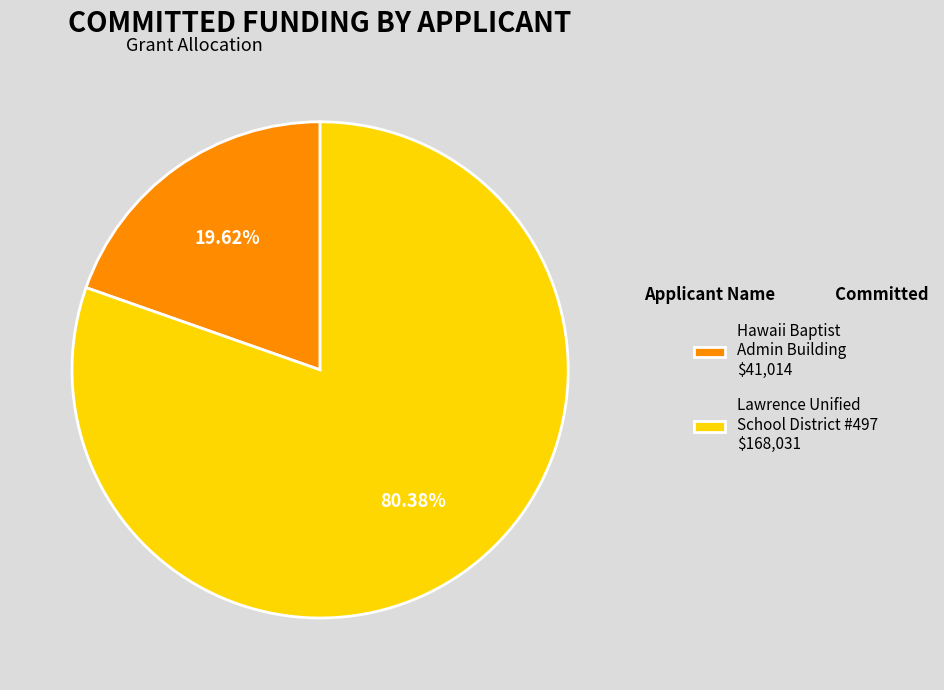

To the nearest percent, what is the average slice percentage?

50%